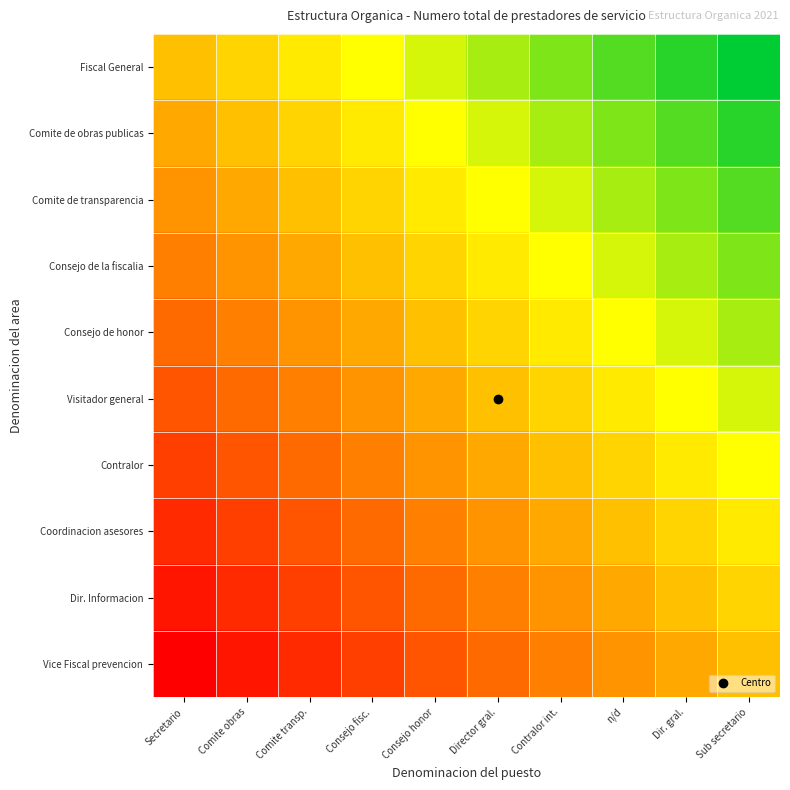

Rank the series at Secretario from lowest to highest value.

Vice Fiscal prevencion, Dir. Informacion, Coordinacion asesores, Contralor, Visitador general, Consejo de honor, Consejo de la fiscalia, Comite de transparencia, Comite de obras publicas, Fiscal General